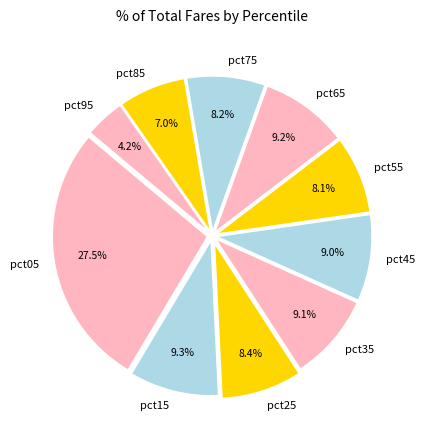

To the nearest percent, what percentage of the pie is pct35?

9%